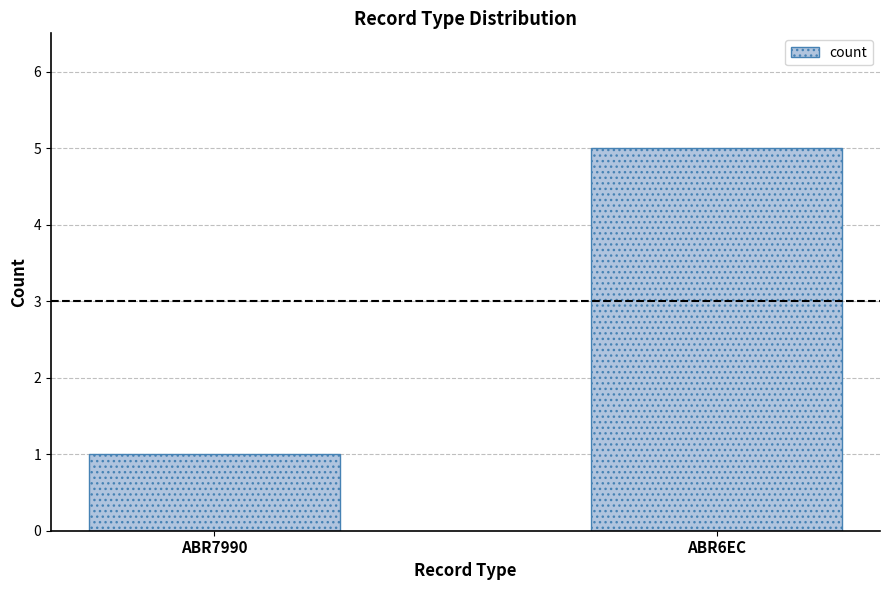

What position from the left is ABR6EC?

2